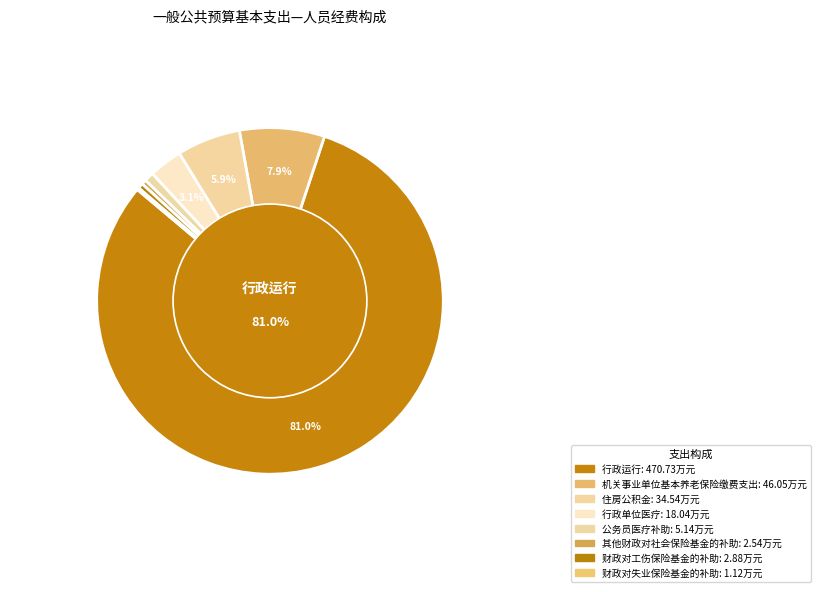

What is the largest slice in the pie chart?

行政运行